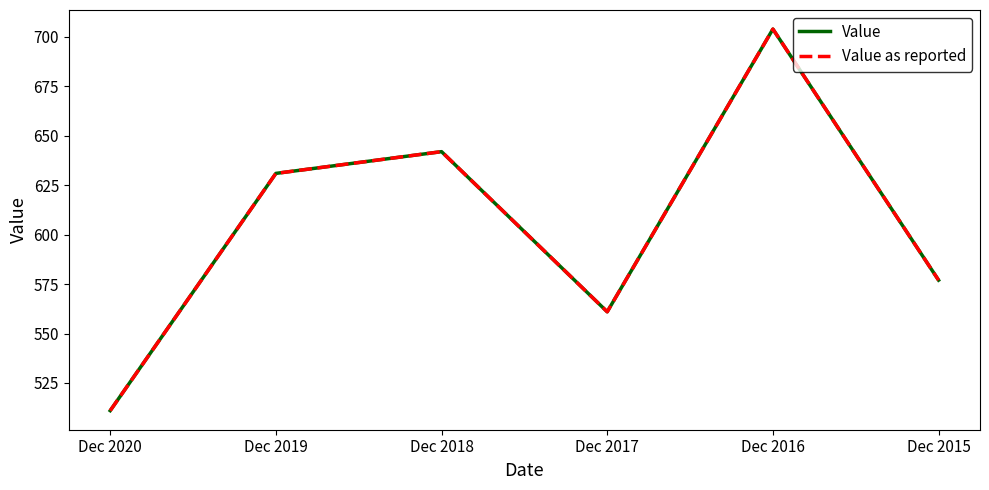

Between Dec 2020 and Dec 2016, which is larger?

Dec 2016